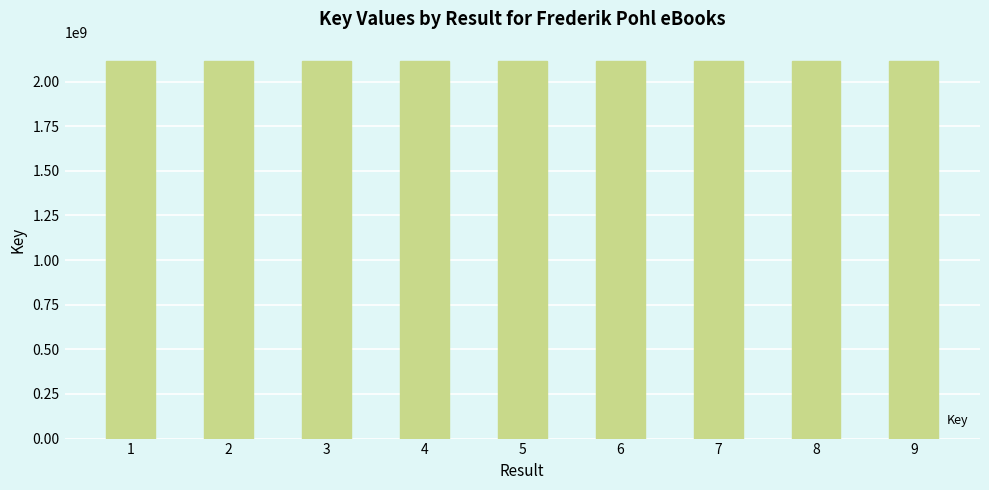

What is the difference between the maximum and minimum values?

30340